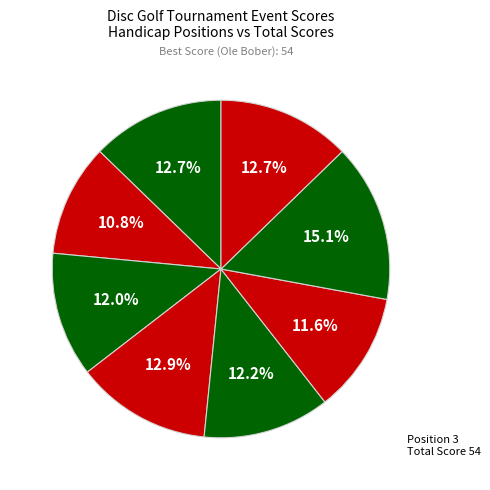

Count the number of slices in the pie.

8